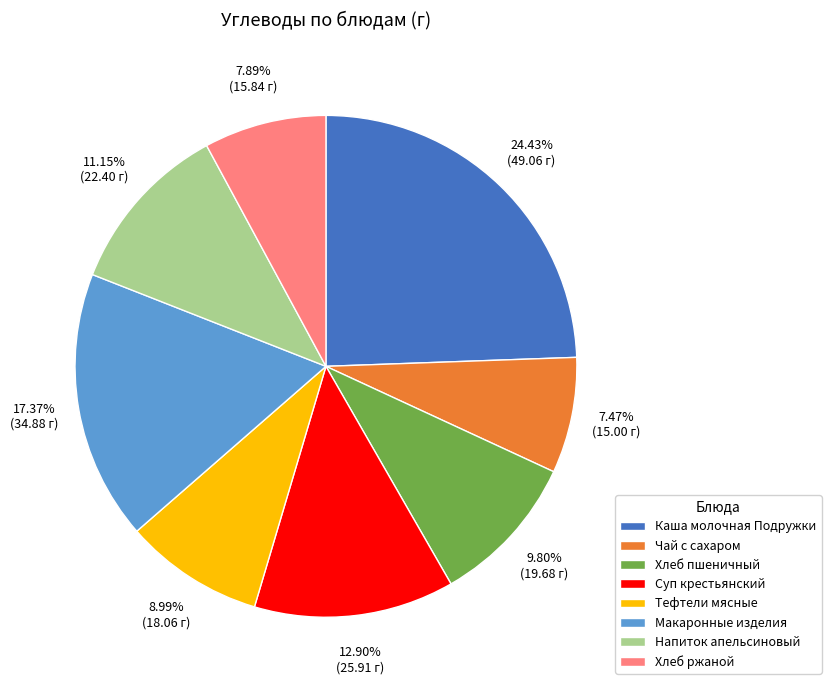

Is there a majority slice in this chart?

No